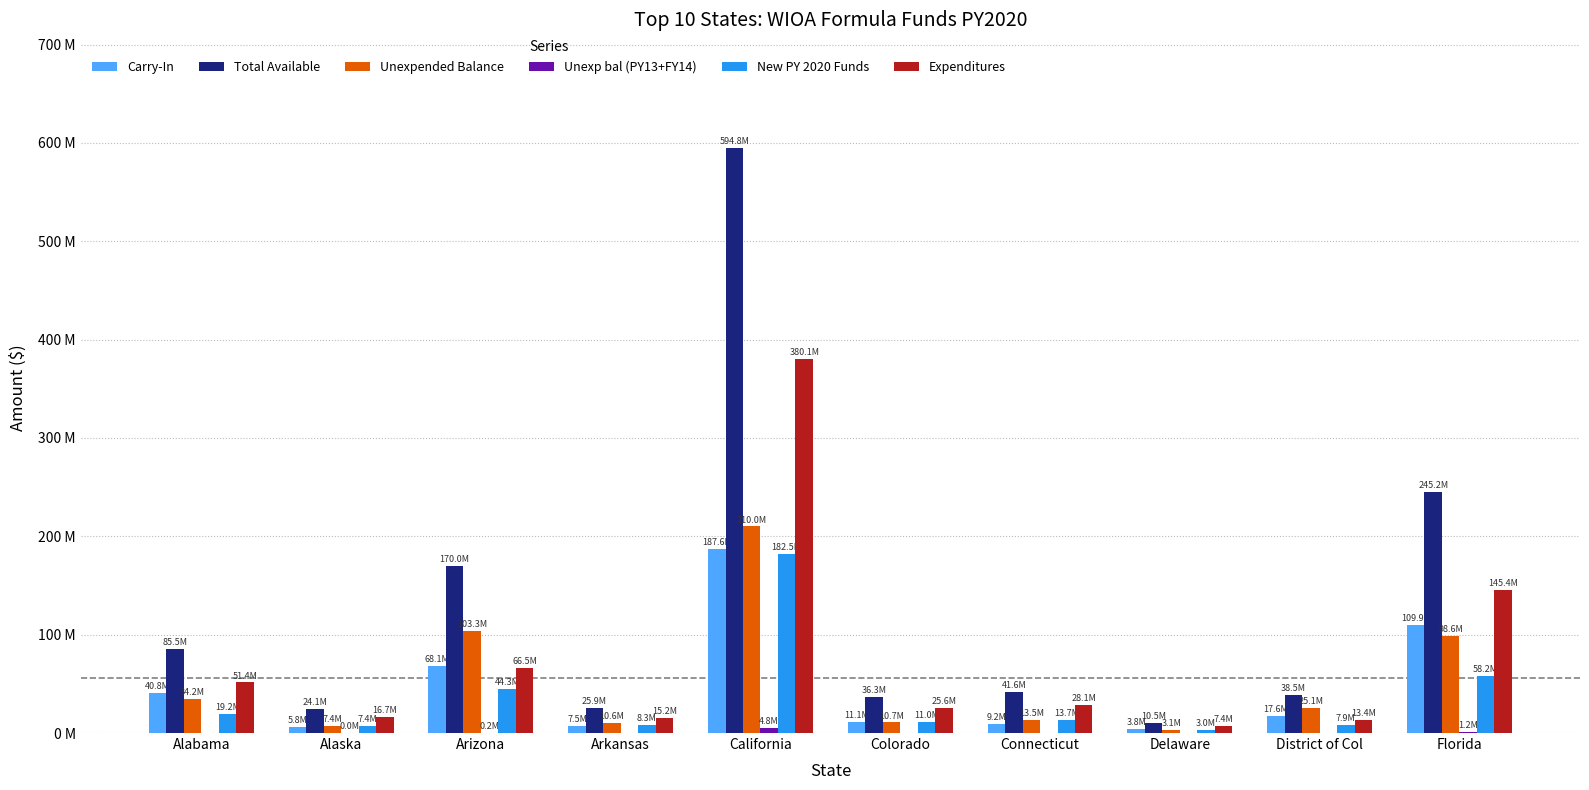

Which series changed the most between Connecticut and Florida?

Total Available